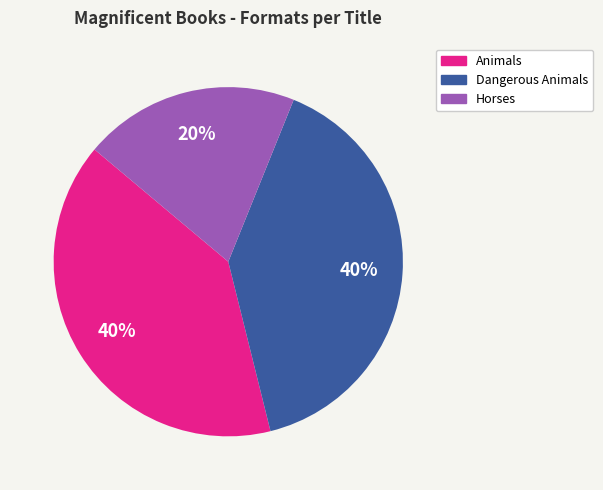

To the nearest percent, what is the average slice percentage?

33%